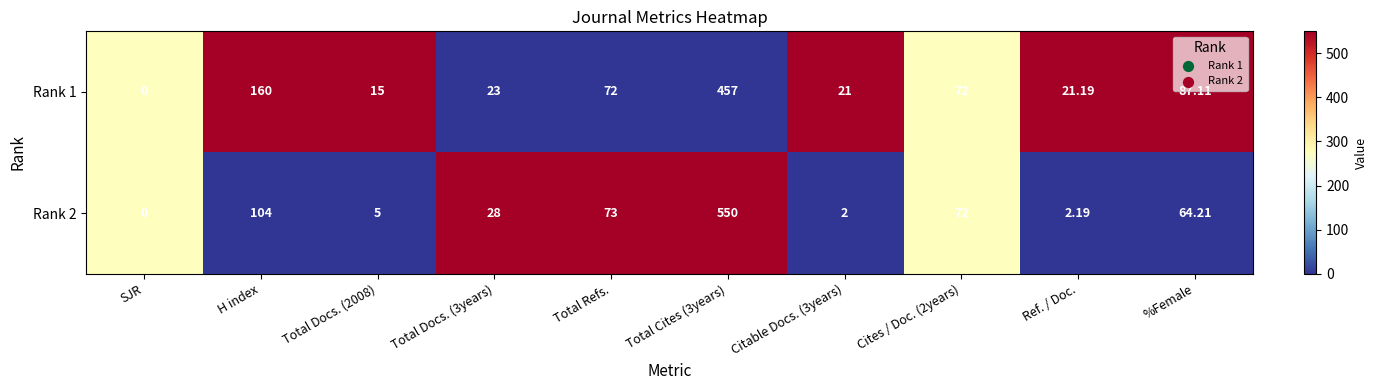

What is the total value across all series at Citable Docs. (3years)?

23.0